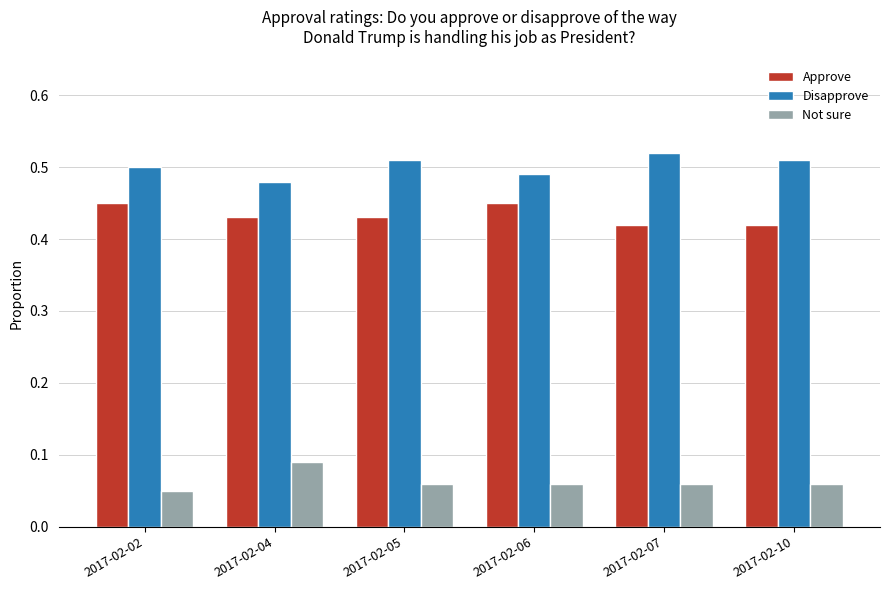

Is it true that Not sure equals 0.0 at 2017-02-10?

False